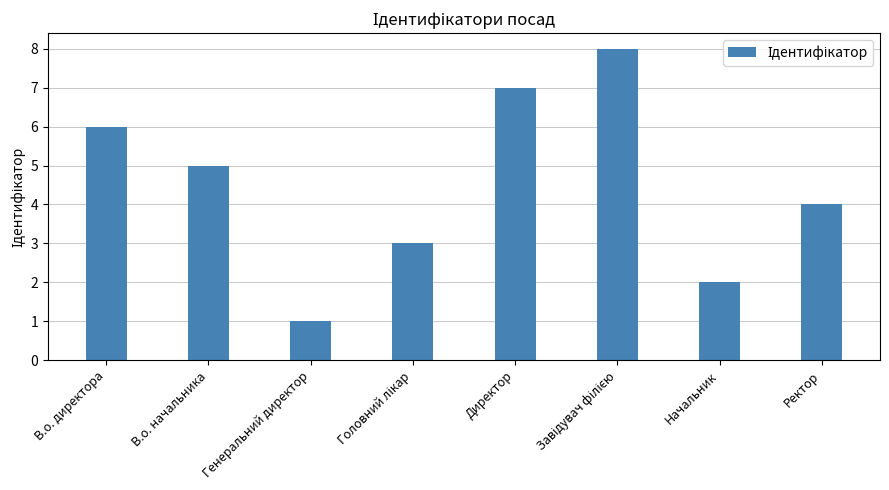

Reading right to left, list all the values displayed in this chart.

4	2	8	7	3	1	5	6